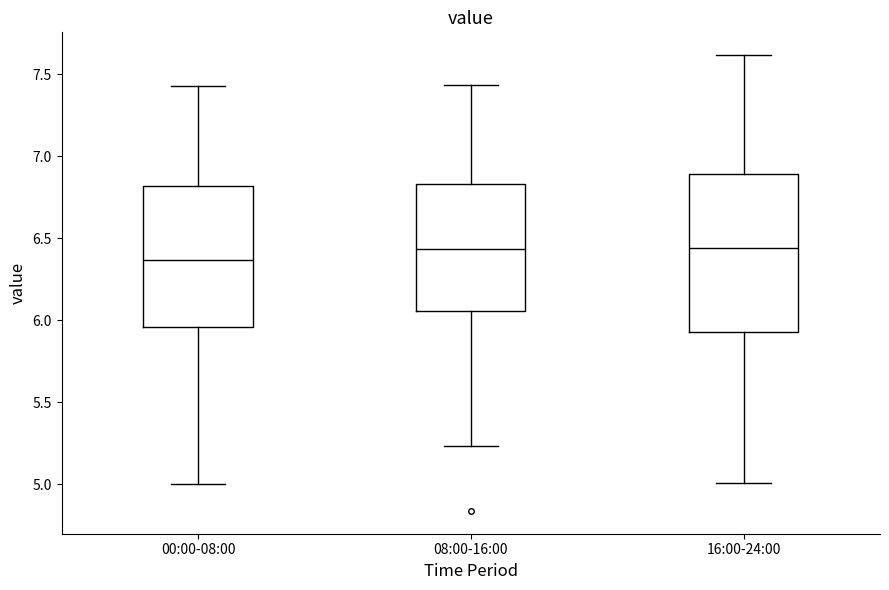

Where does the lower whisker of the box for 08:00-16:00 end on the y-axis? The values are not printed on the chart, so give them approximately, as read against the axis.

5.25